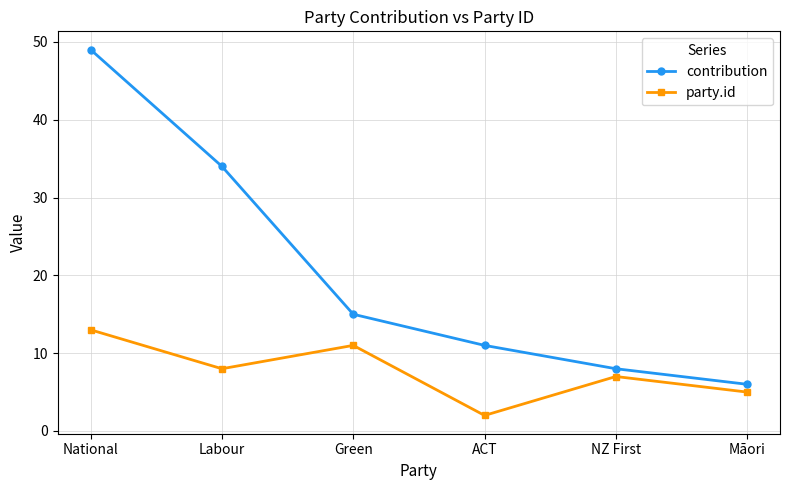

How many categories are shown in the chart?

6